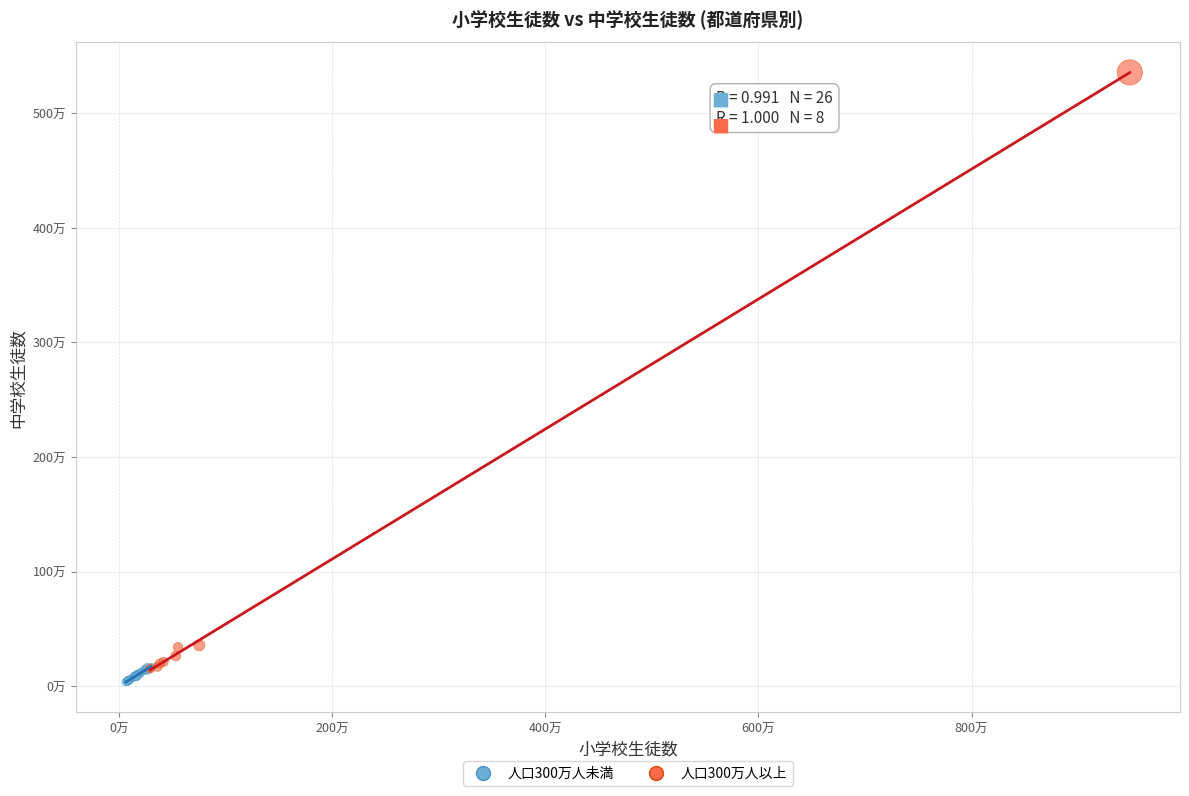

What are all the series names shown in the legend?

人口300万人未満, 人口300万人以上